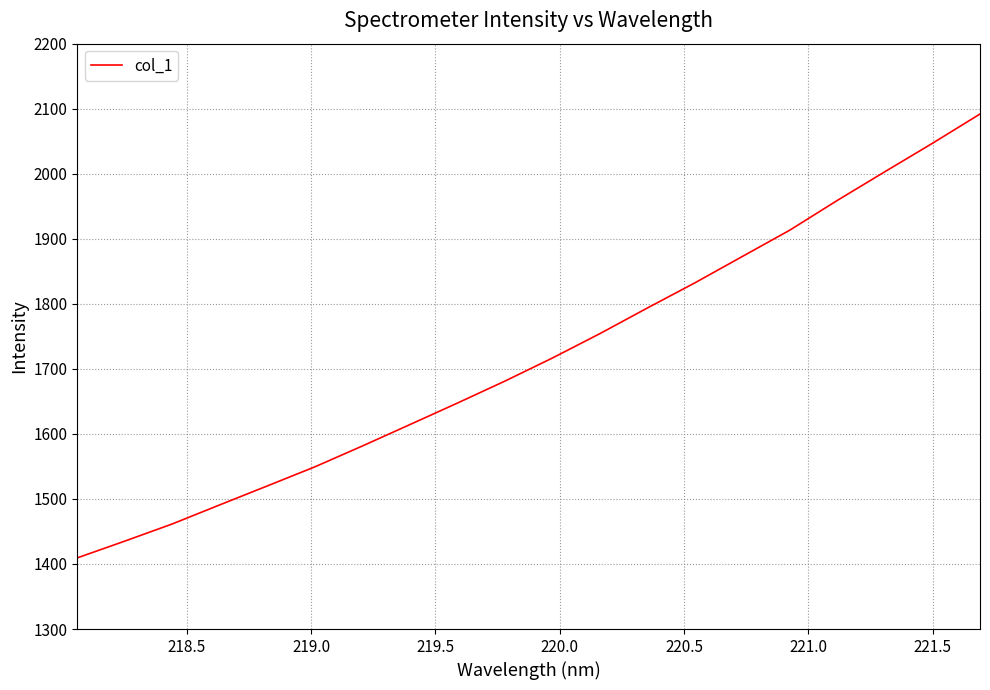

Count the number of data series in this chart.

1